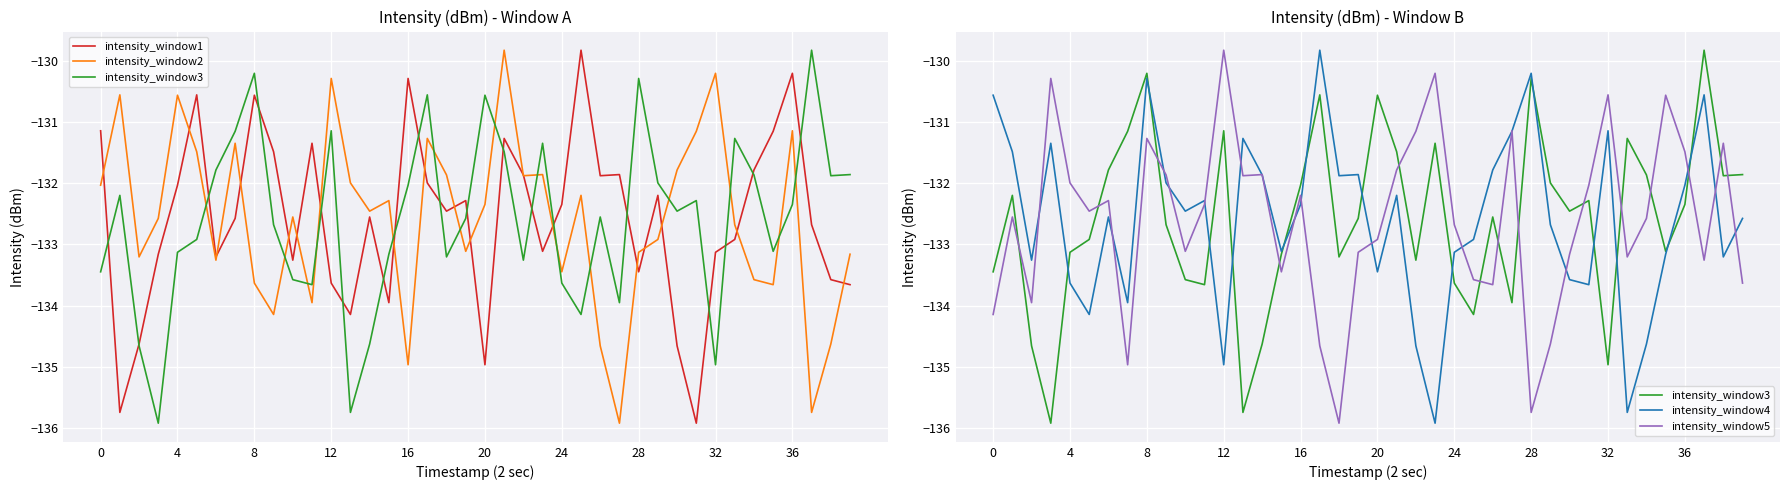

True or false: intensity_window5 has more than 0 points higher than both neighbors.

True